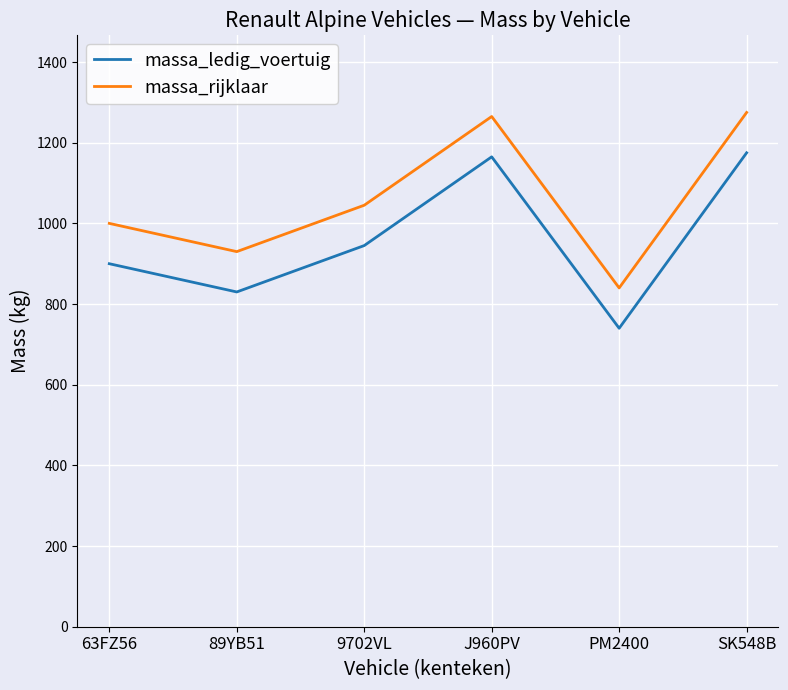

Rank the series by their average value, from lowest to highest.

massa_ledig_voertuig, massa_rijklaar